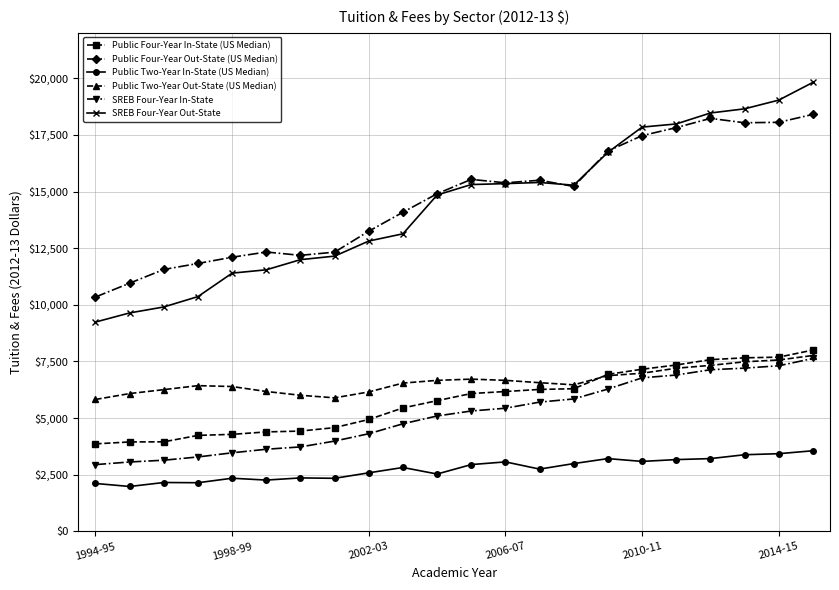

What is the value of the Public Four-Year Out-State (US Median) point at the 11th from the left?

14904.3